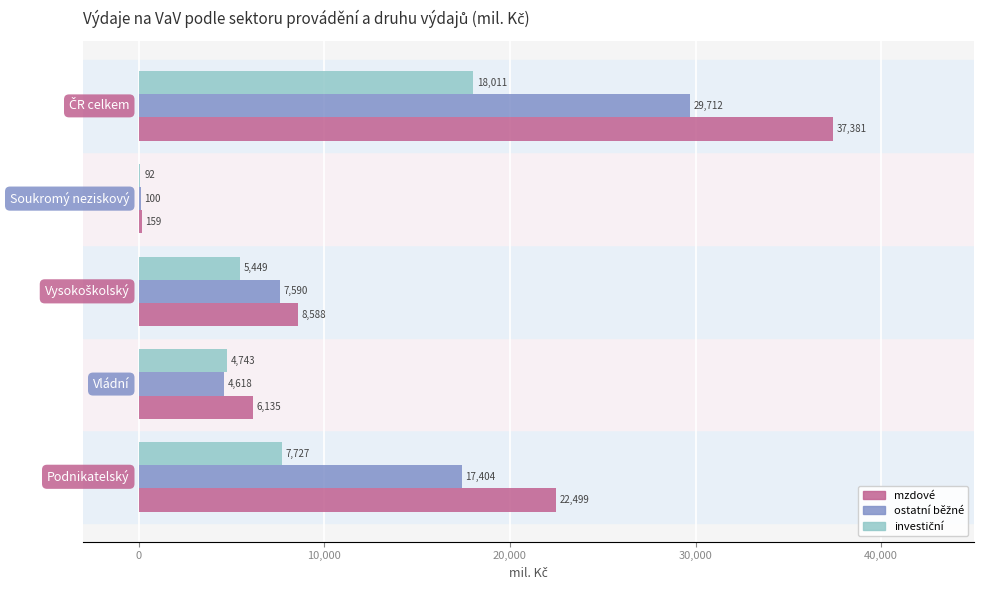

What is the sum of all mzdové values?

74762.9